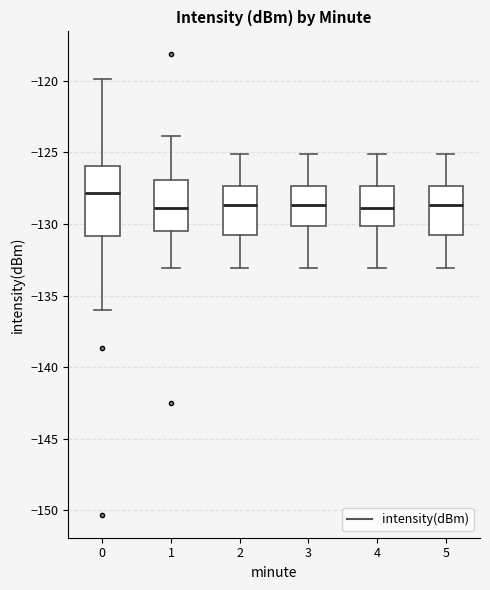

Where does the lower whisker of the box at x = 3 end on the y-axis? The values are not printed on the chart, so give them approximately, as read against the axis.

-133.0